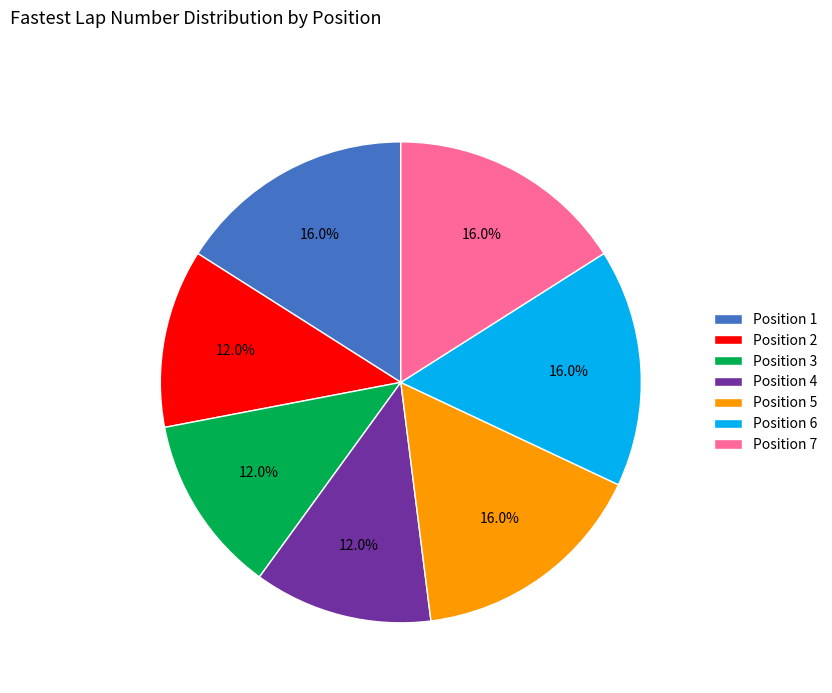

Combined, do Position 2 and Position 7 account for over 50%?

No